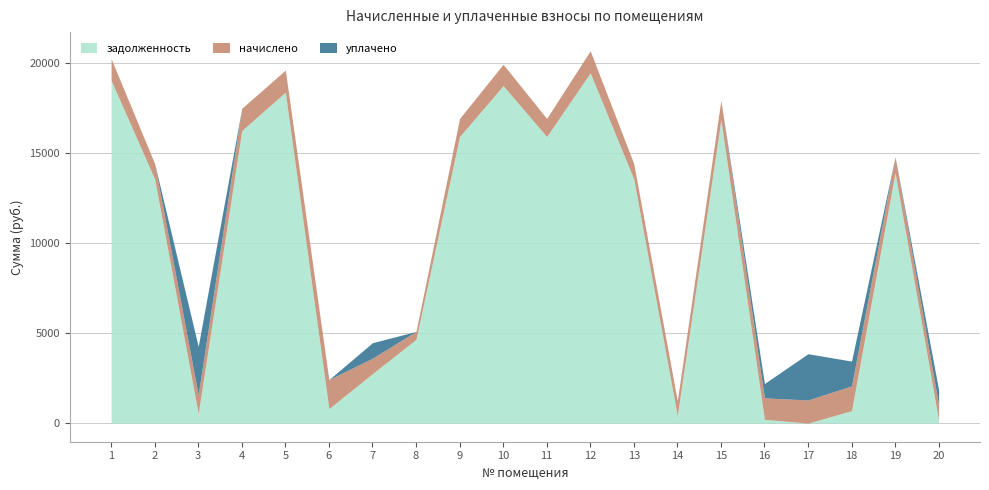

What is the difference between the начислено values at 18 and 19?

498.5